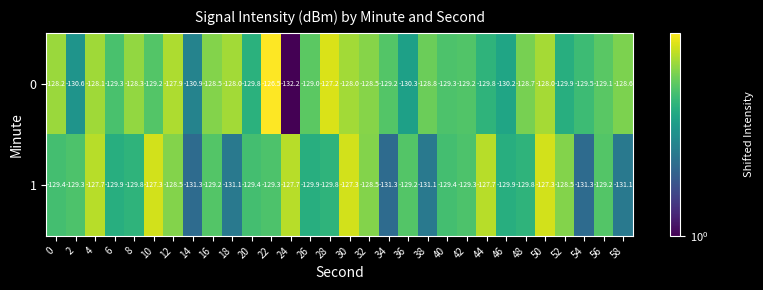

What is the difference between the maximum and minimum values in the 0 series?

5.7